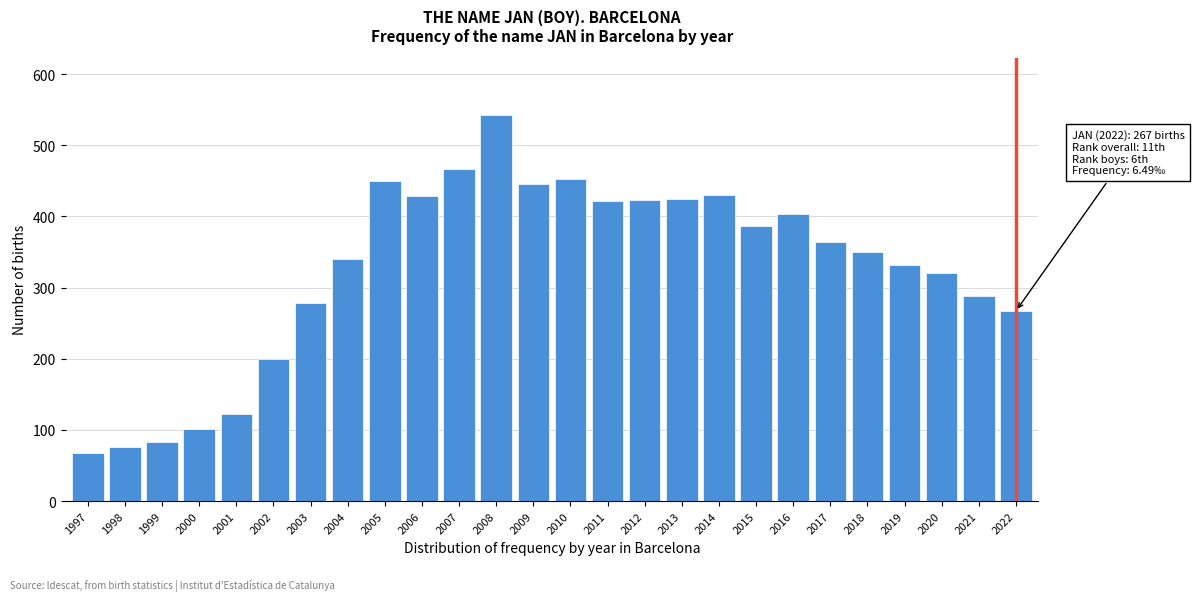

Is it true that the value at 2010 is 452?

True